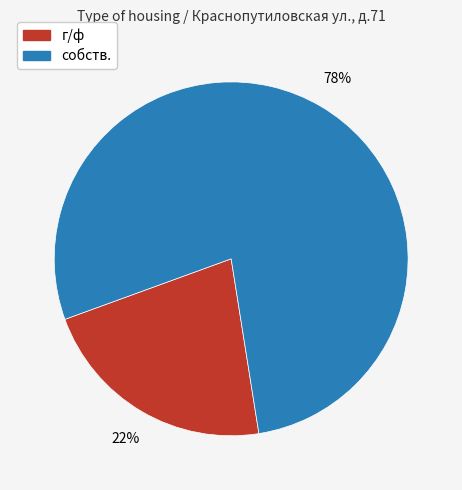

Is there any slice that represents more than half of the pie?

Yes